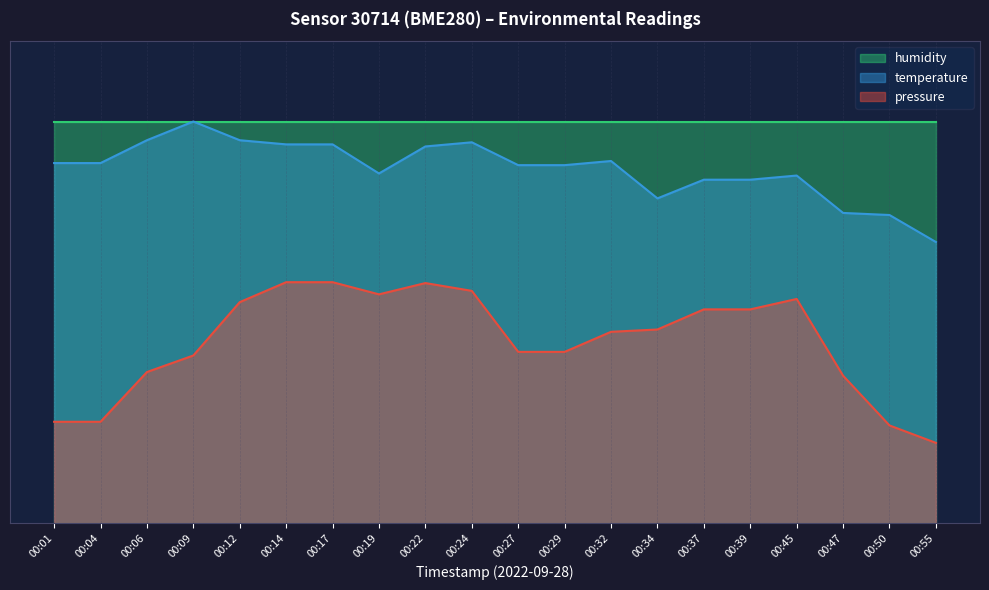

Which series has the largest total across all categories?

humidity